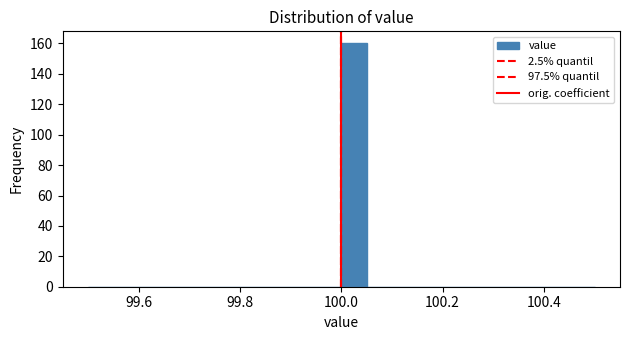

Around what value on the x-axis is the tallest bar? Give the approximate position of its centre, as read against the axis.

100.02